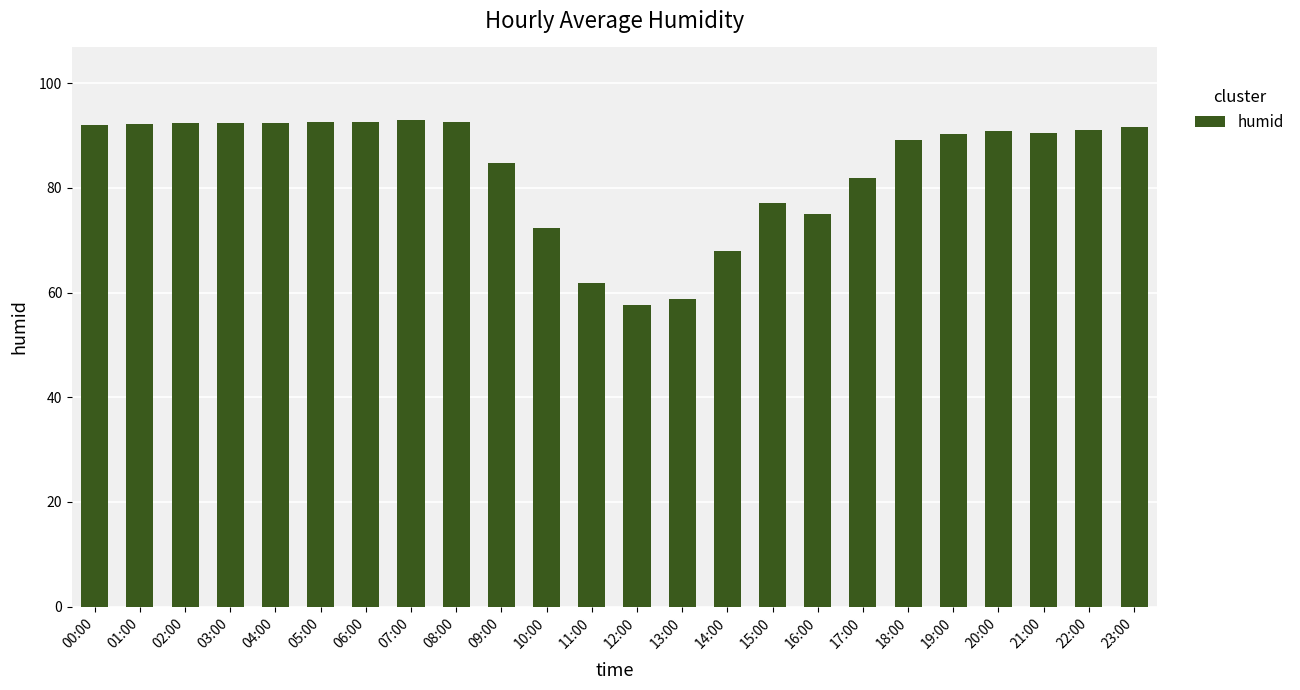

Approximately how many times larger is the value at 05:00 compared to 07:00?

1.0